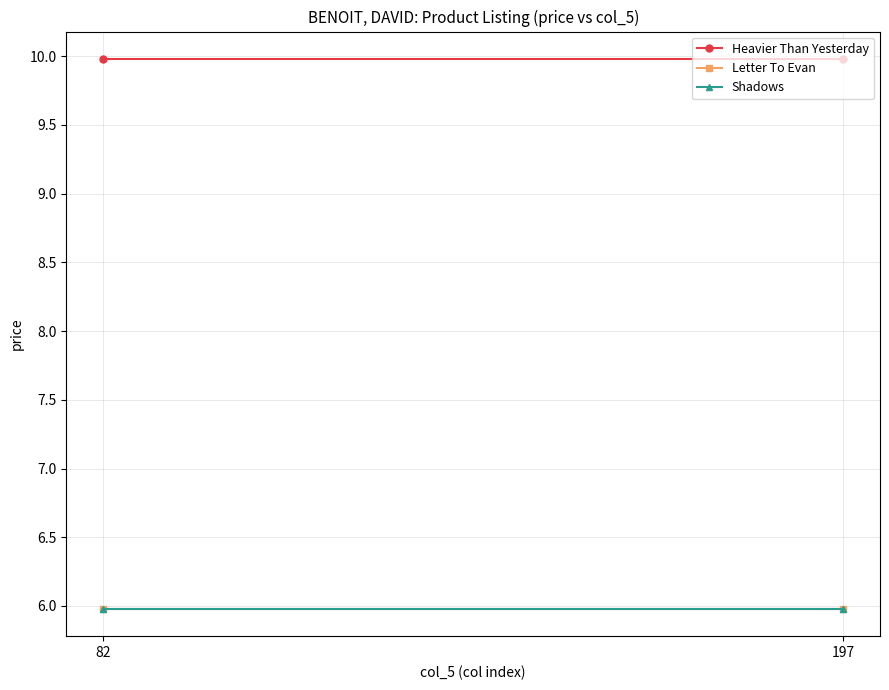

The Shadows series shows 9.6 at 197. True or false?

False